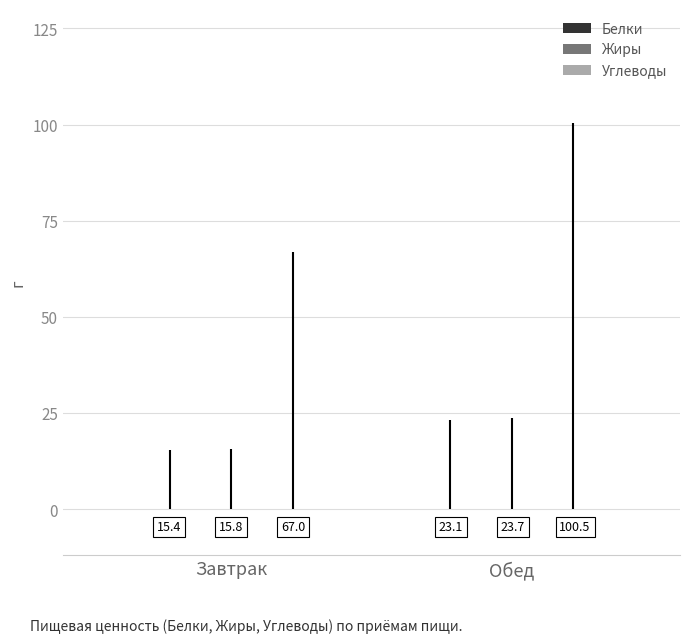

How many data points does each series have?

2